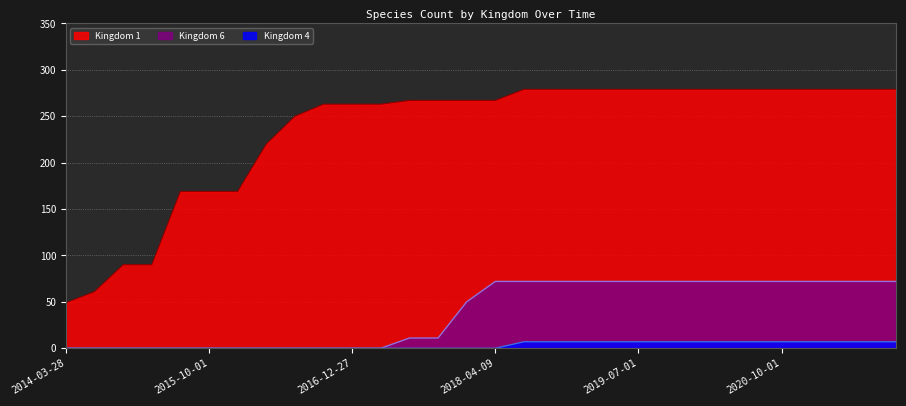

Reading left to right, what are all the values shown in this chart?

Kingdom 1: 49	61	90	90	169	169	169	220	250	263	263	263	267	267	267	267	279	279	279	279	279	279	279	279	279	279	279	279	279	279
Kingdom 4: 0	0	0	0	0	0	0	0	0	0	0	0	0	0	0	0	7	7	7	7	7	7	7	7	7	7	7	7	7	7
Kingdom 6: 0	0	0	0	0	0	0	0	0	0	0	0	11	11	50	72	72	72	72	72	72	72	72	72	72	72	72	72	72	72